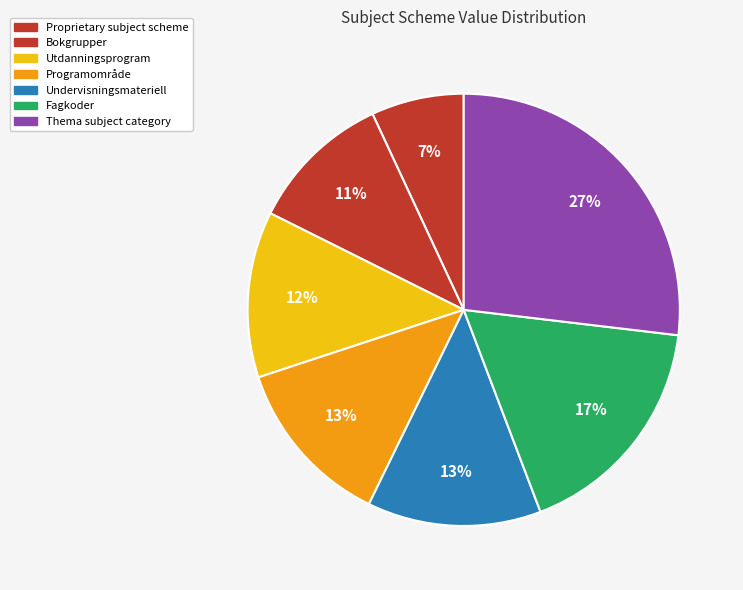

Is it true that Thema subject category is 27% of the pie?

True